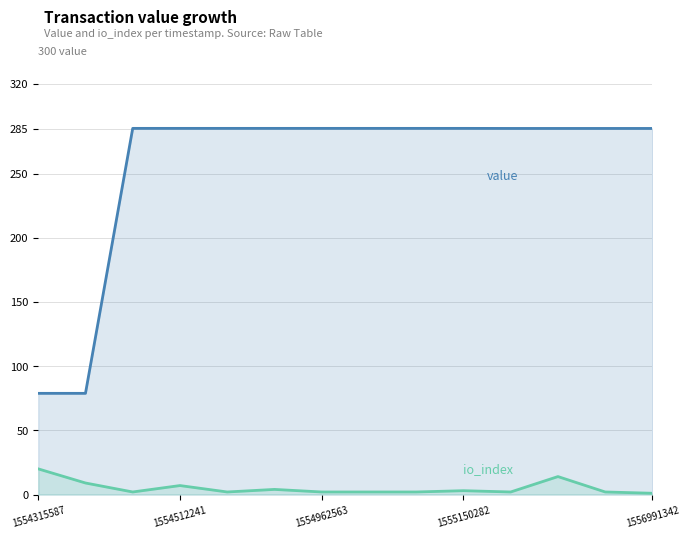

What is the maximum value shown in the chart?

285.2